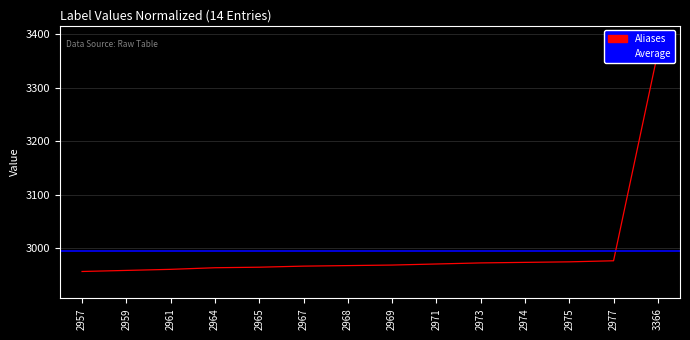

True or false: there are more than 2 points higher than both neighbors.

False